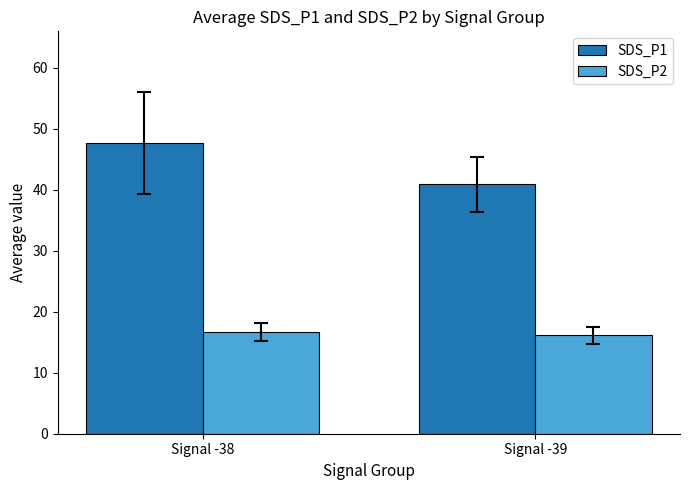

Reading right to left, list all the values displayed in this chart.

SDS_P1: Signal -39=40.9	Signal -38=47.7
SDS_P2: Signal -39=16.1	Signal -38=16.7